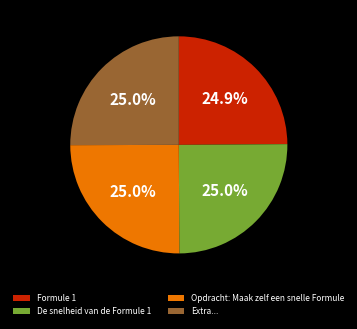

Does any single category account for the majority?

No